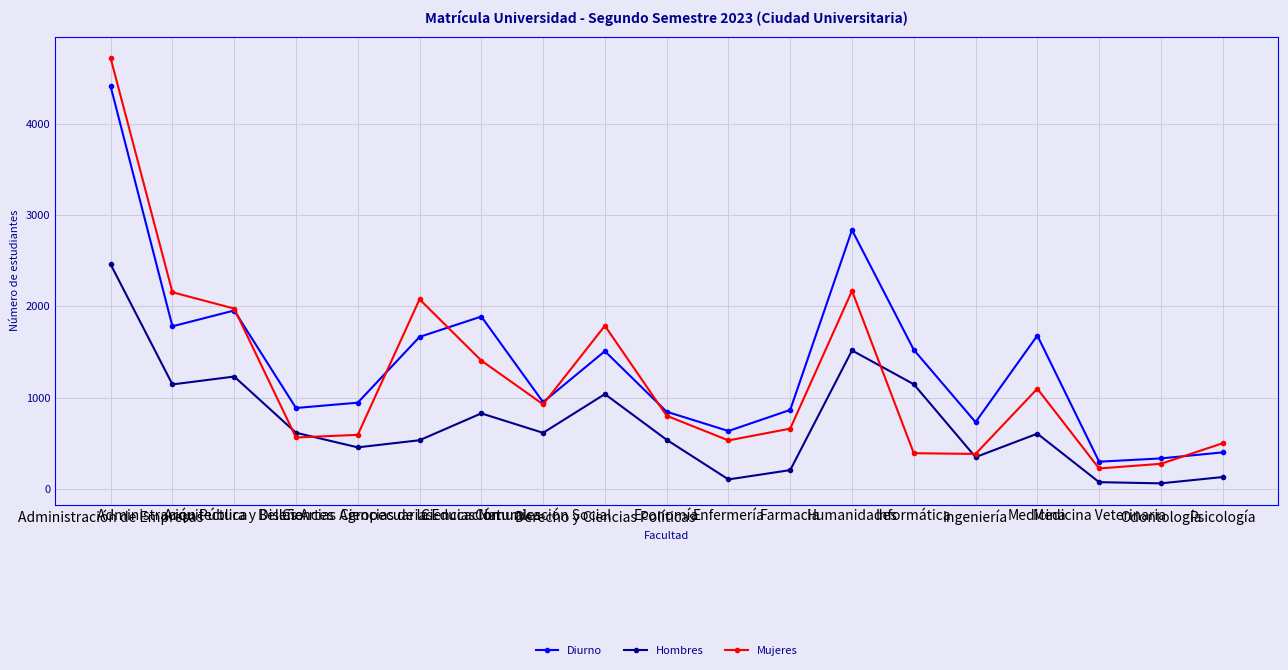

The value of Diurno at Odontología is 103. True or false?

False